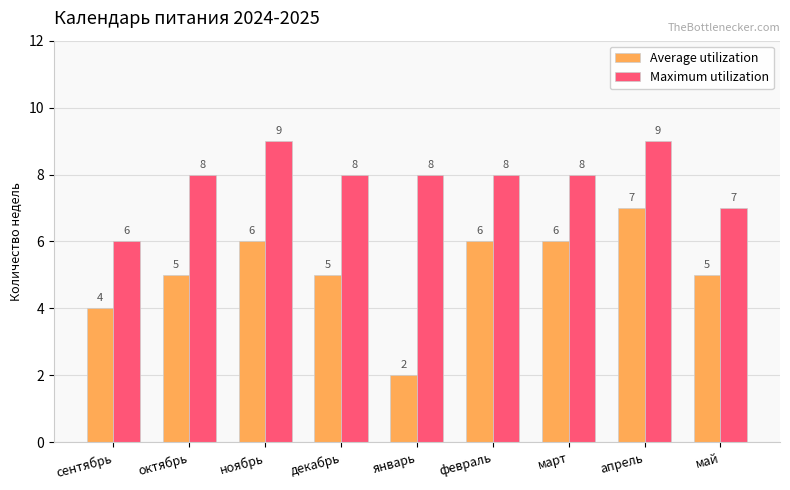

Which category has the lowest value in the Maximum utilization series?

сентябрь